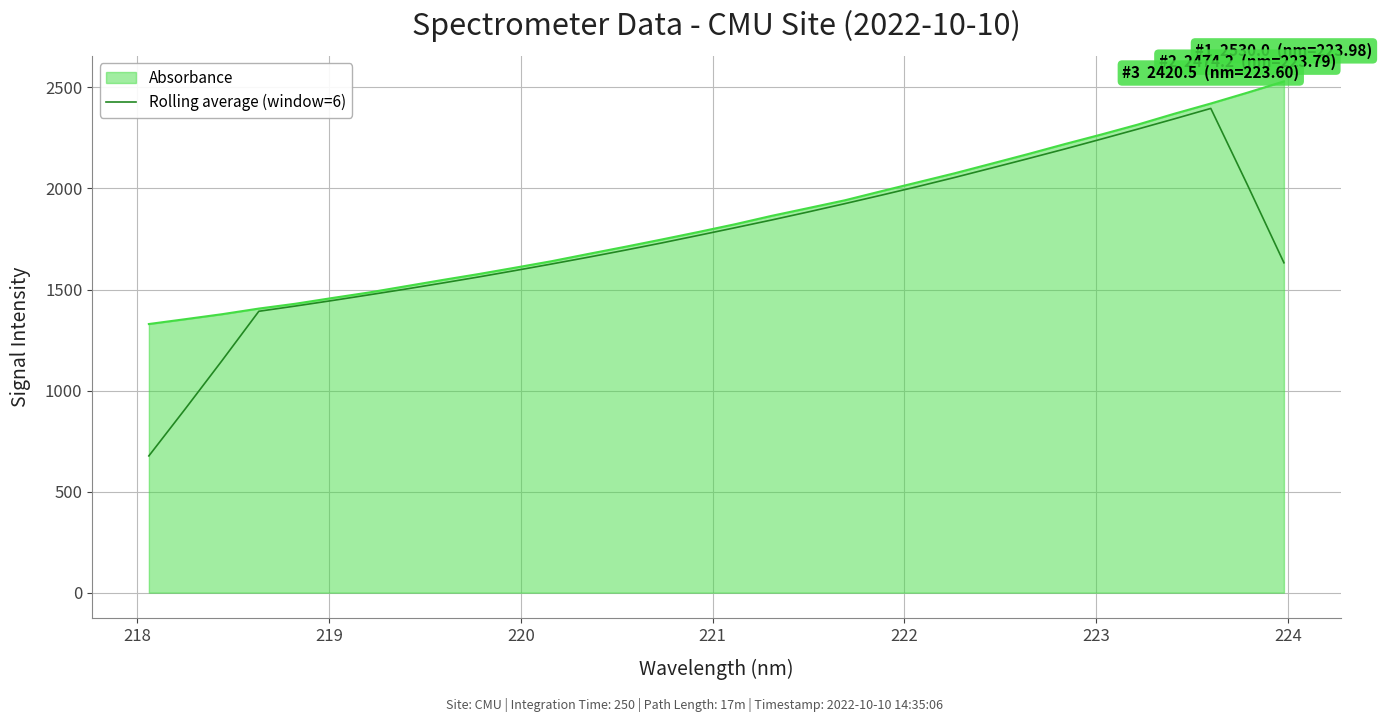

What is the maximum value shown in the chart?

2530.0